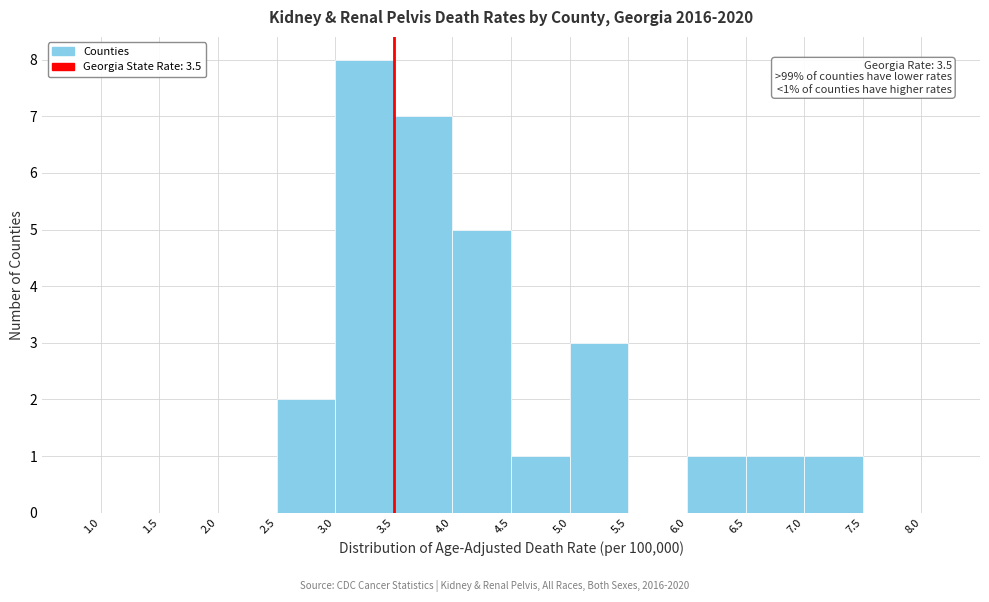

Over which range of the x-axis is the bar tallest?

3.0 to 3.5